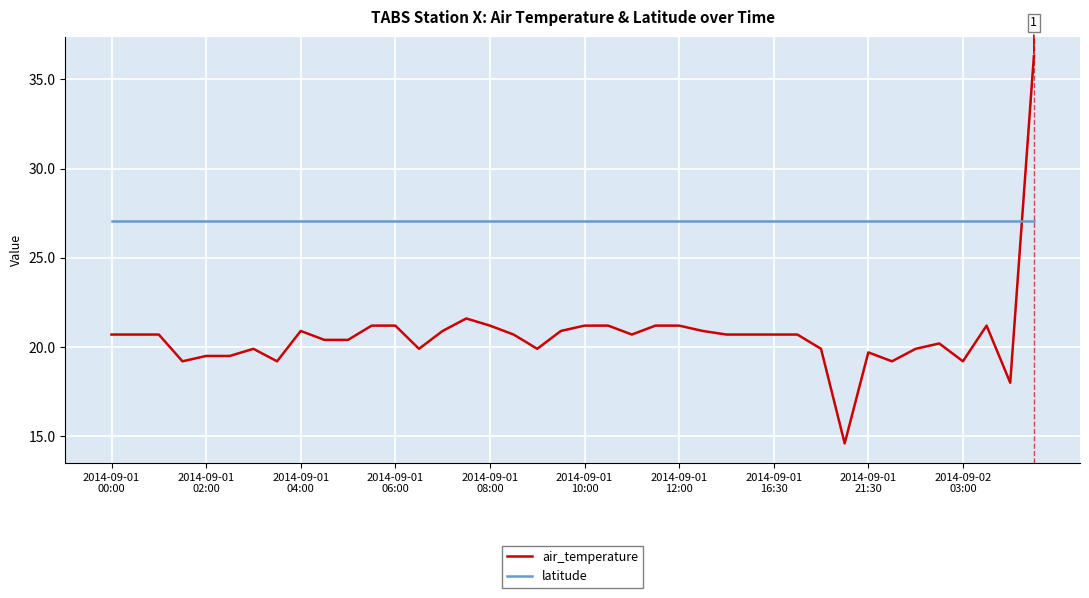

Rank the series by their maximum value, from highest to lowest.

air_temperature, latitude